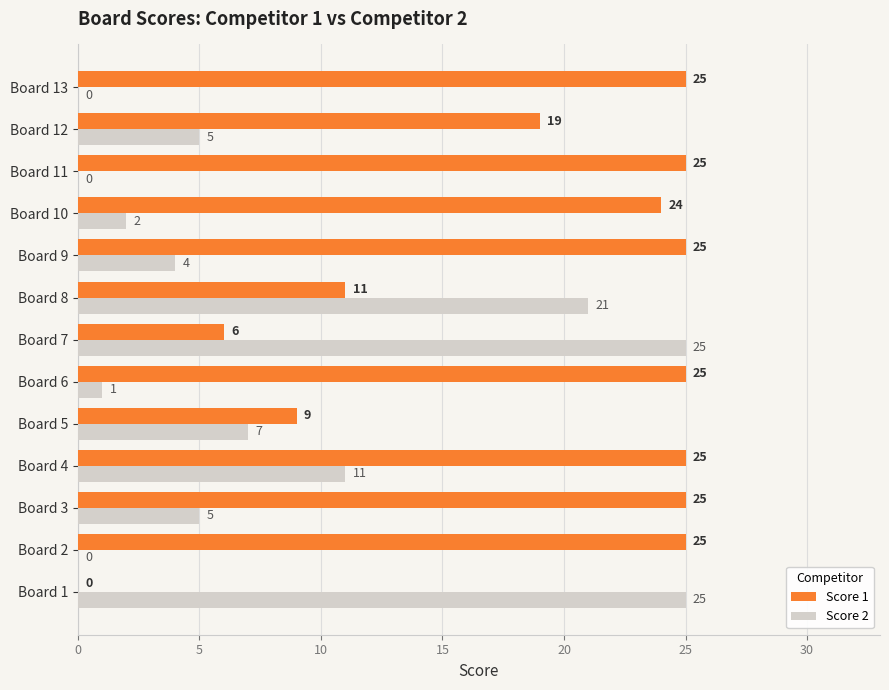

Which series has the largest total across all categories?

Score 1